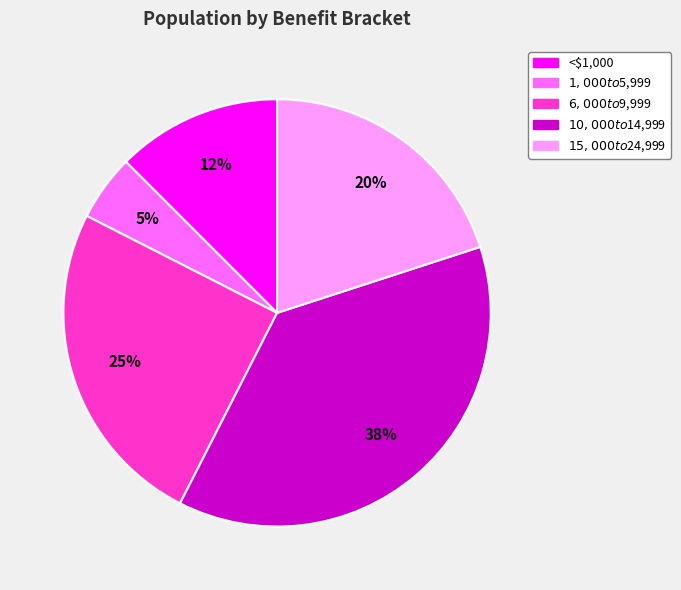

Rank the categories by value from lowest to highest.

$1,000 to $5,999, <$1,000, $15,000 to $24,999, $6,000 to $9,999, $10,000 to $14,999